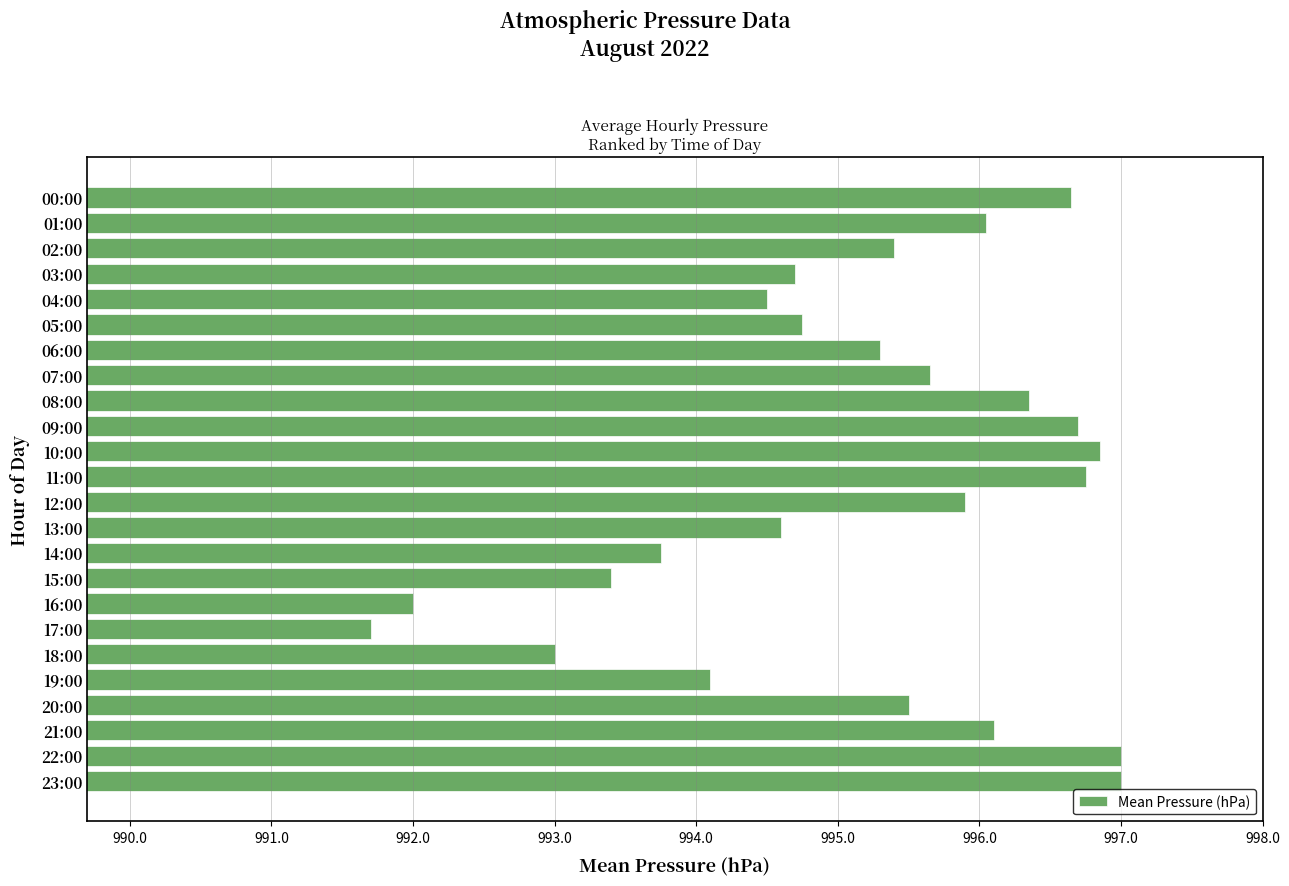

What is the average value?

995.2